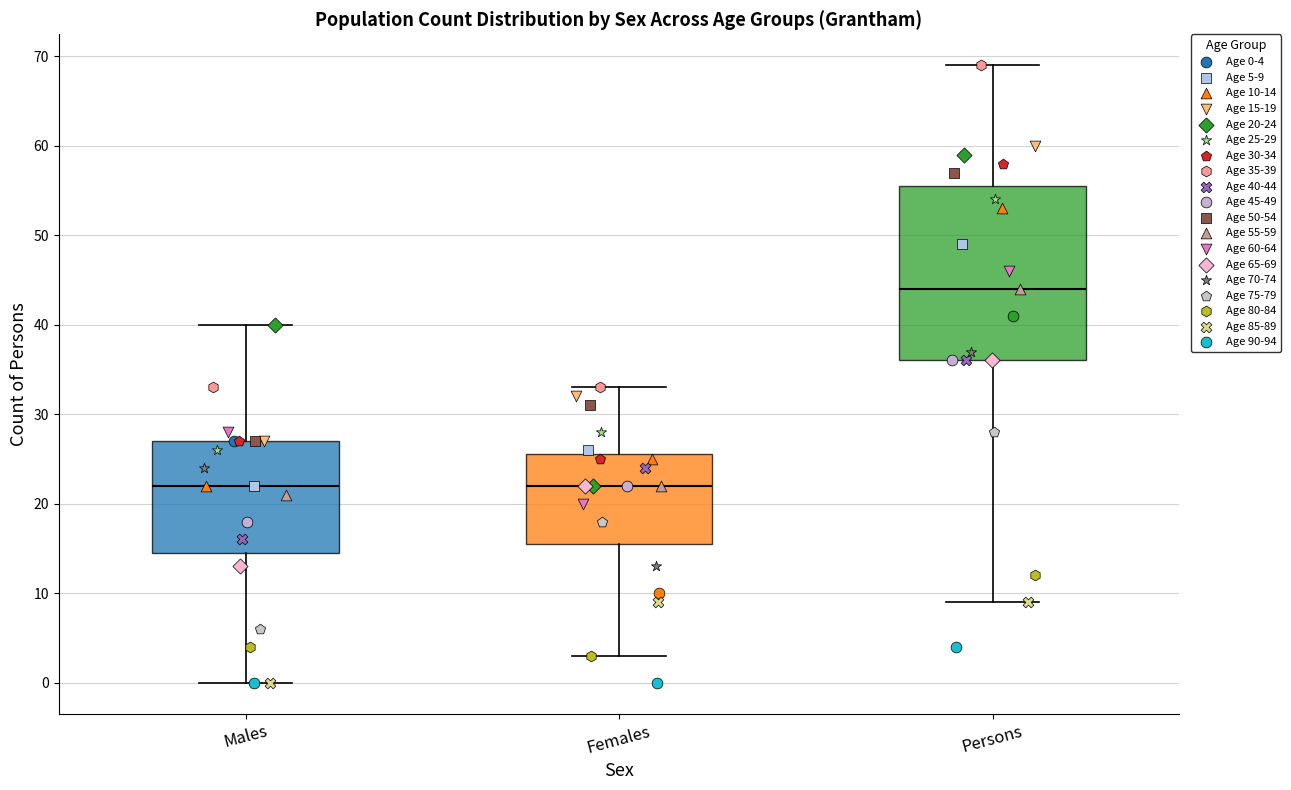

Which box's median line is the highest?

Persons